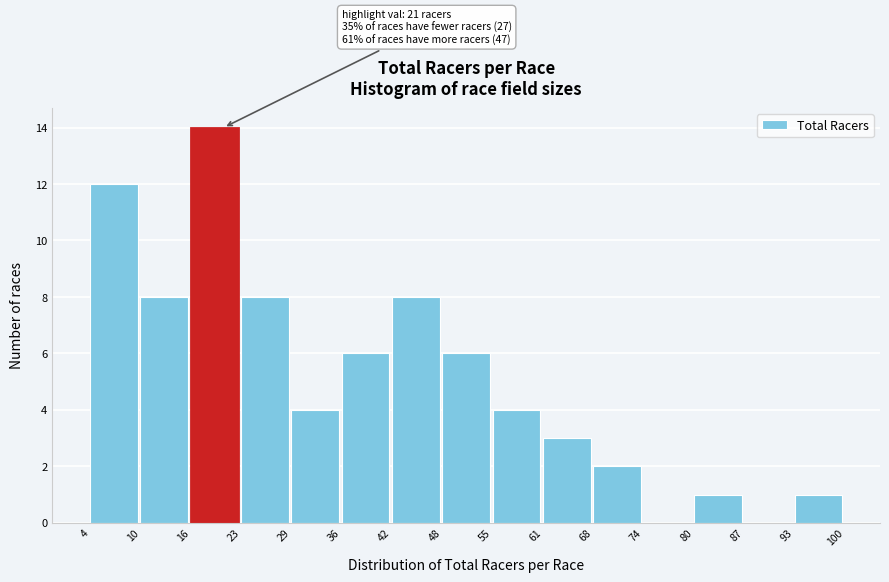

Over which range of the x-axis is the bar tallest?

16 to 23